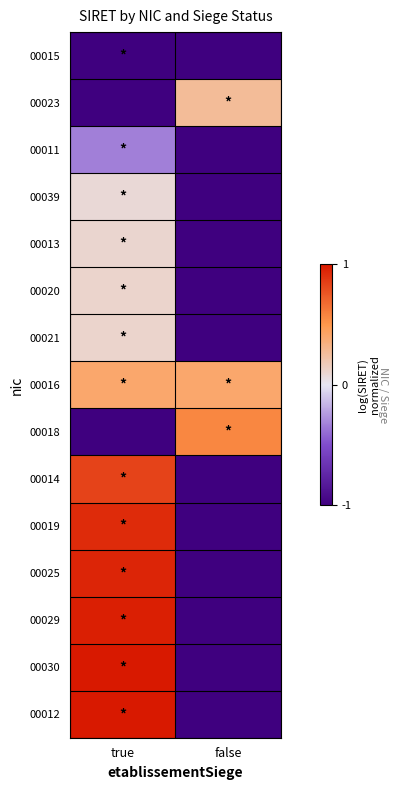

Which label corresponds to the smallest value in the chart?

true